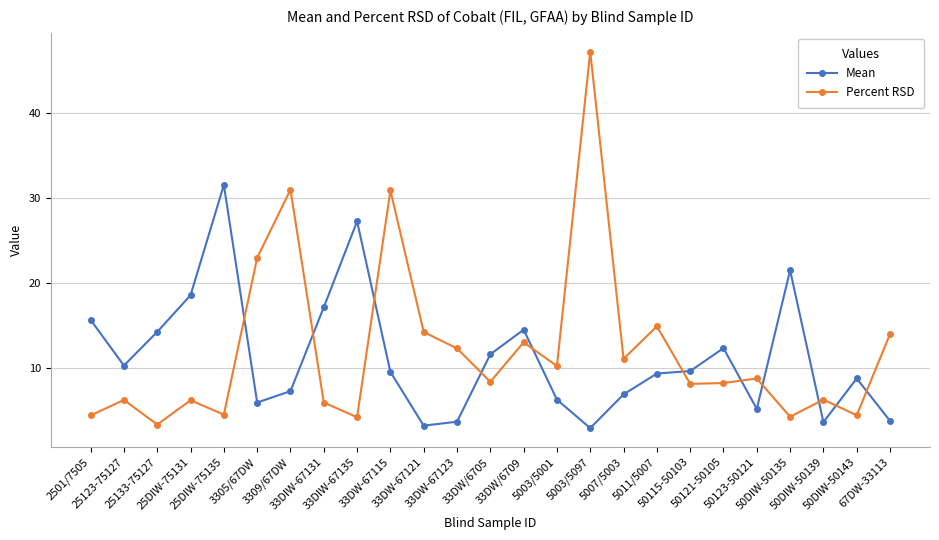

How many times do Percent RSD and Mean cross each other?

11